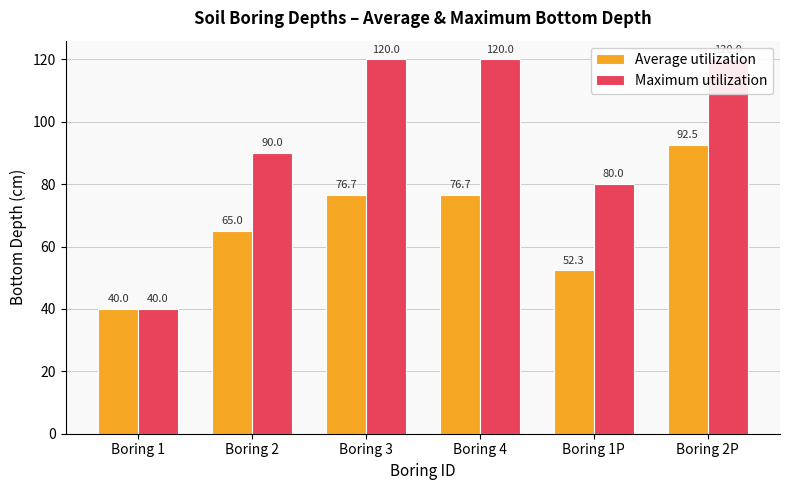

Which series changed the most between Boring 4 and Boring 2P?

Average utilization